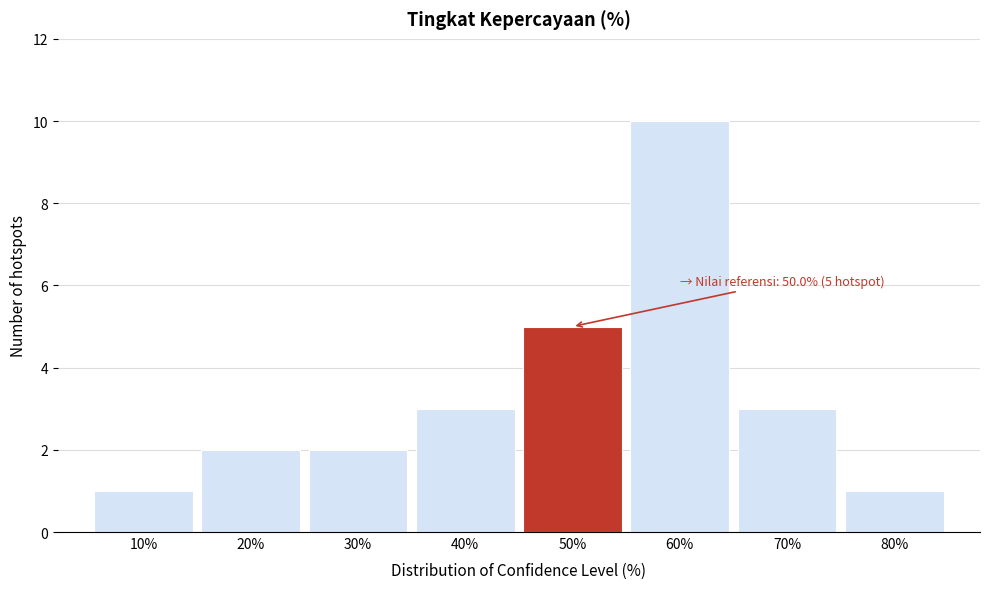

Reading left to right, extract all data points from this chart.

1	2	2	3	5	10	3	1